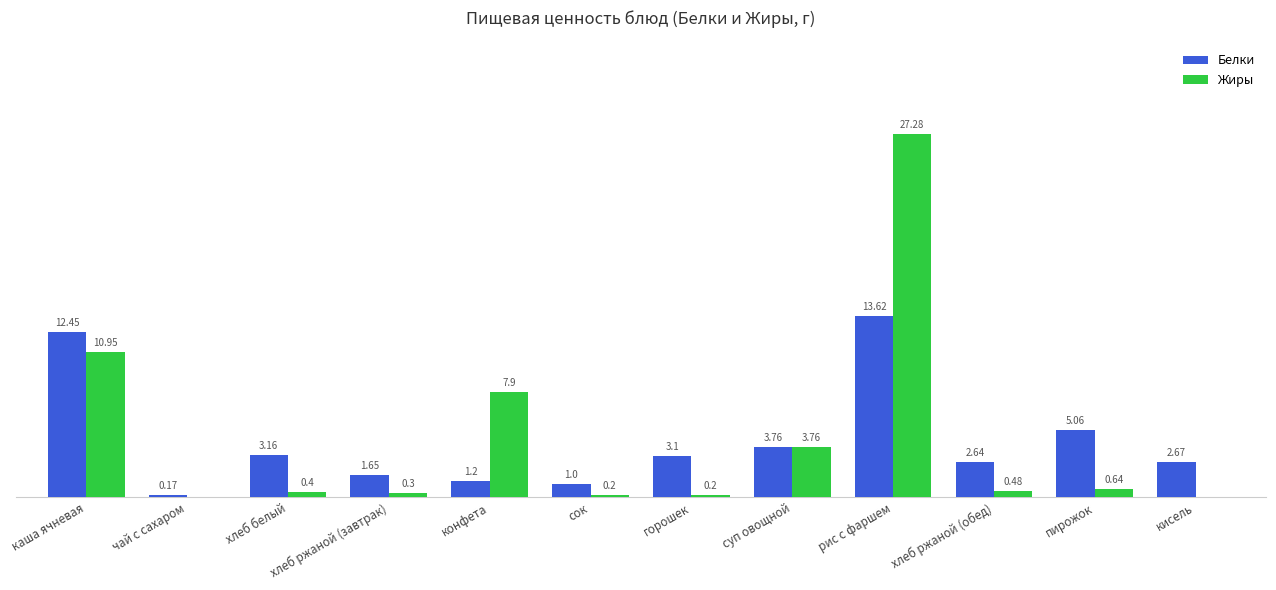

Which series changed the most between каша ячневая and пирожок?

Жиры